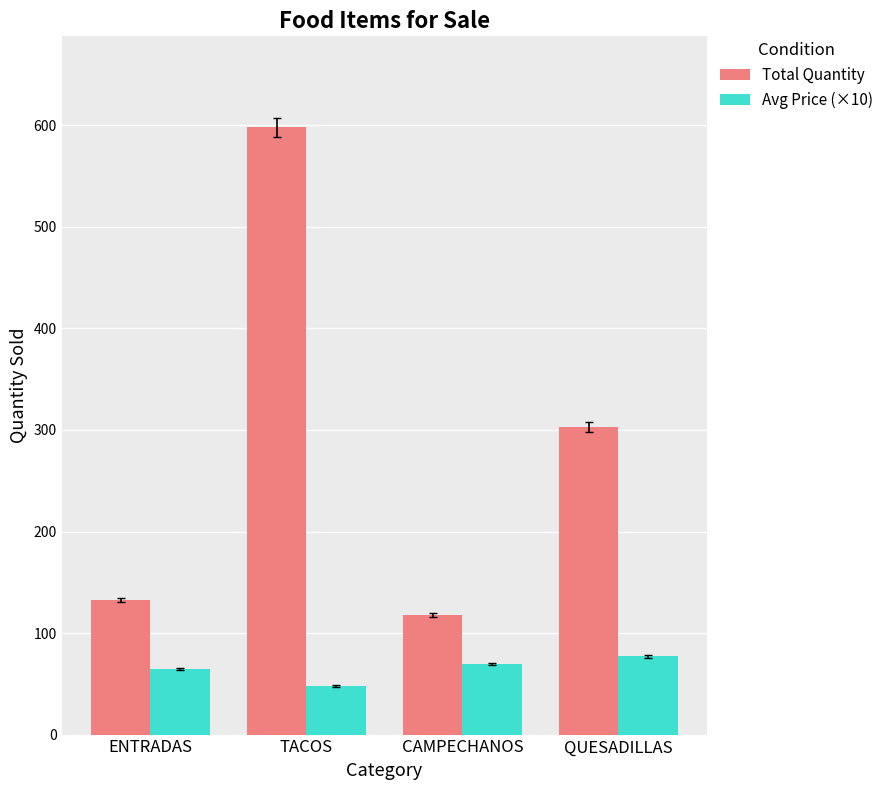

What is the value of the Total Quantity bar at the 3rd from the left?

118.0